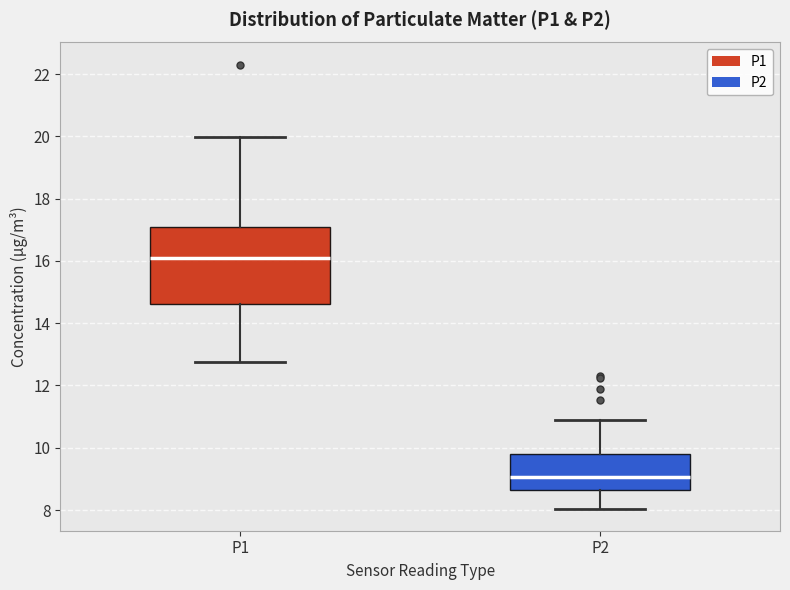

Which box is the tallest, from its lower edge to its upper edge?

P1